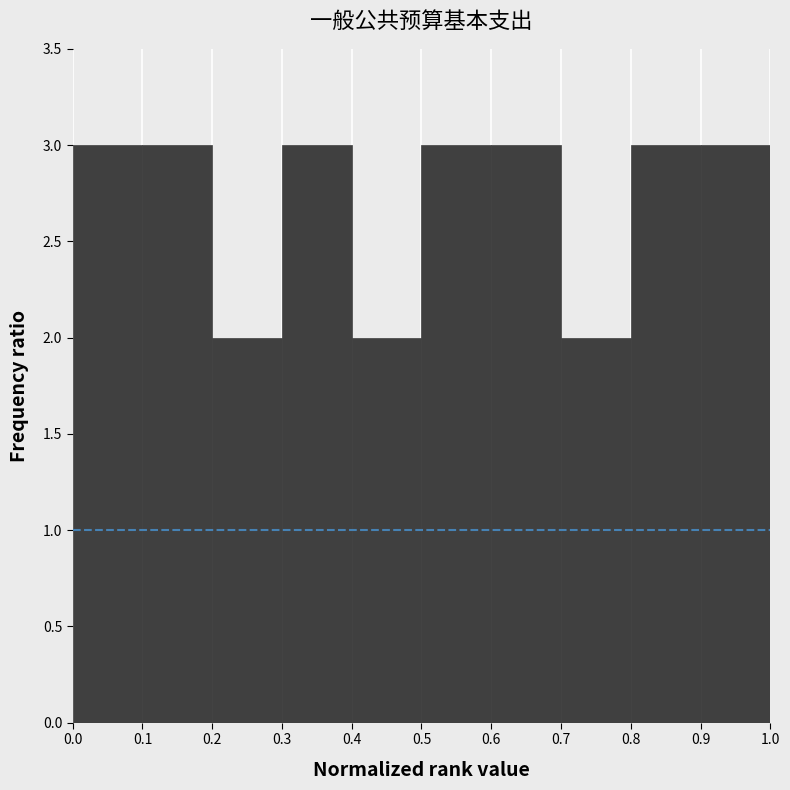

How tall is the bar that spans 0.1 to 0.2 on the x-axis? The values are not printed on the chart, so give them approximately, as read against the axis.

3